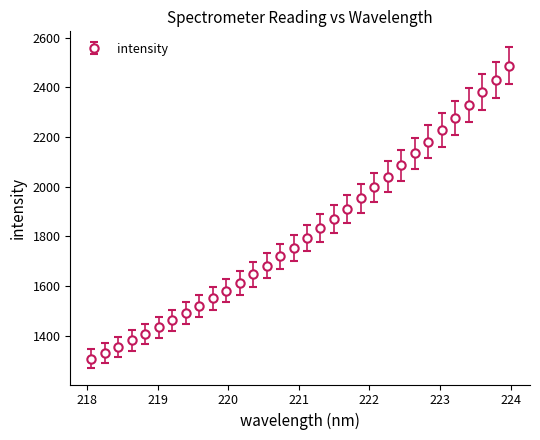

What is the value of the 12th point from the left?

1613.4